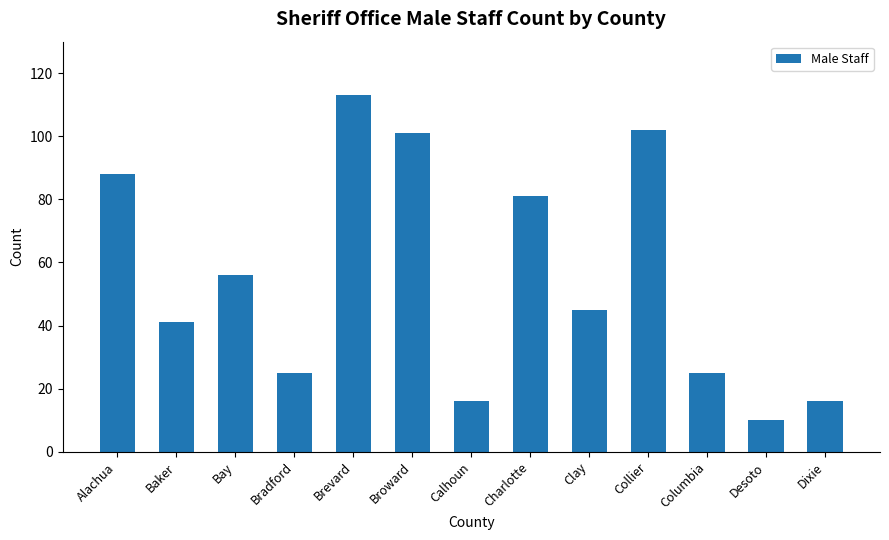

Are the bars grouped side by side (vs. stacked)?

No